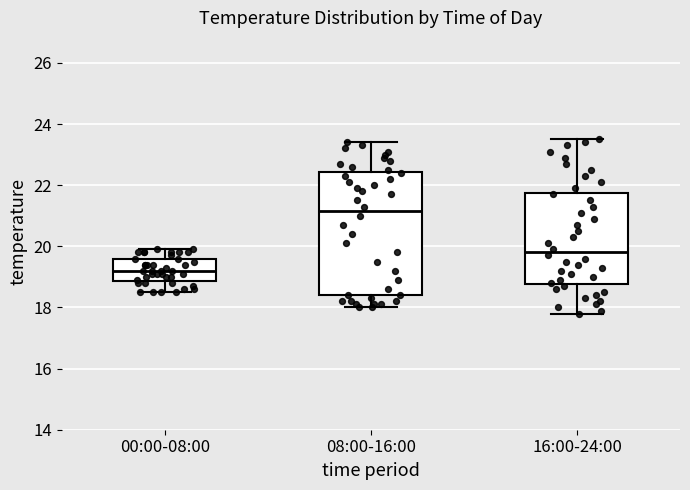

Reading left to right, read every box against the y-axis: the position of its median line, the range the box covers, and the ends of its whiskers. The values are not printed on the chart, so give them approximately, as read against the axis.

00:00-08:00: median 19.2, box 18.8 to 19.6, whiskers 18.6 to 20.0
08:00-16:00: median 21.2, box 18.4 to 22.4, whiskers 18.0 to 23.4
16:00-24:00: median 19.8, box 18.8 to 21.8, whiskers 17.8 to 23.6